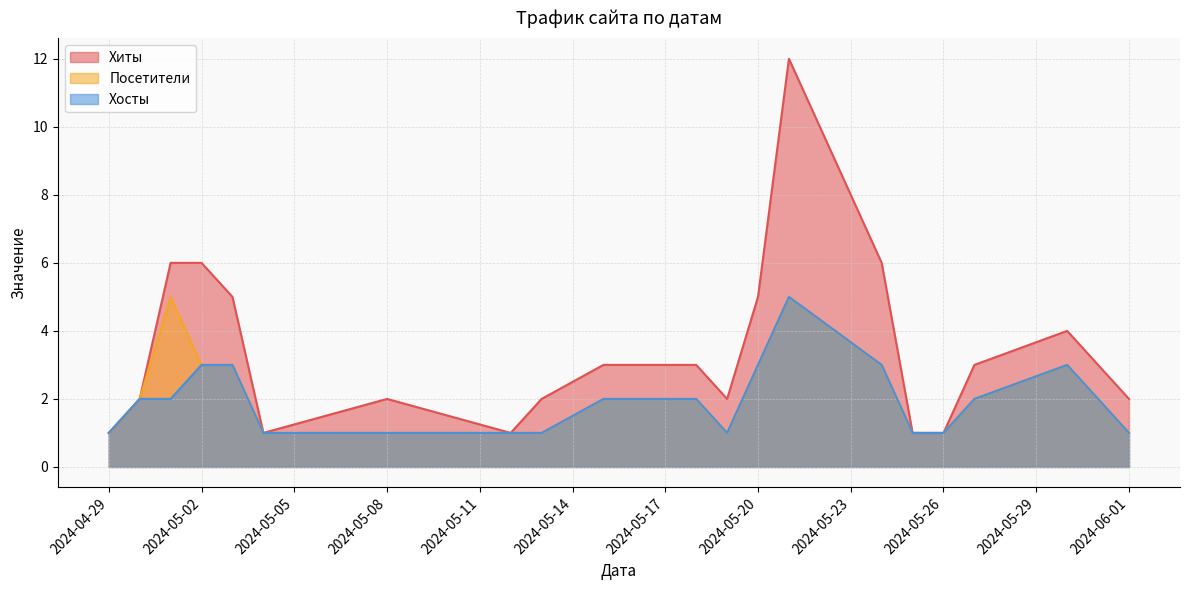

True or false: Хосты has a value of 1 at 2024-05-04.

False